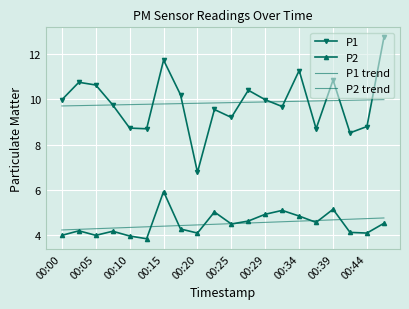

True or false: P2 and P1 trend intersect in this chart.

False